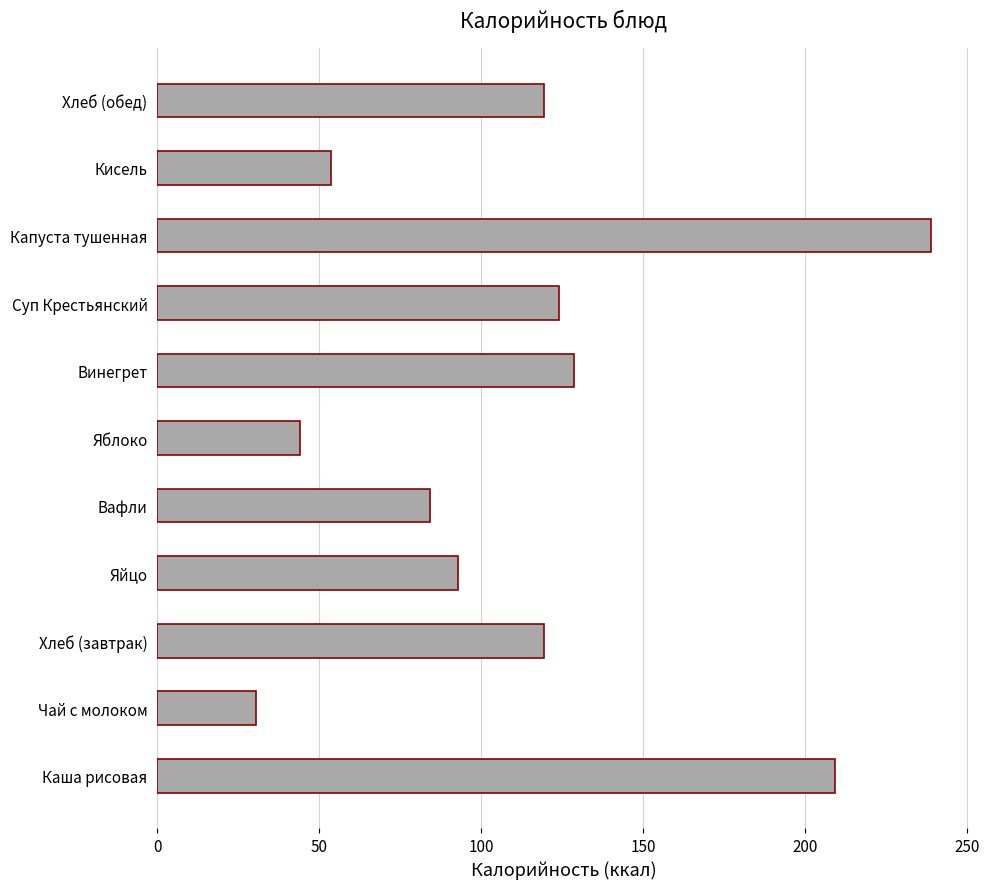

What is the difference between the second highest and second lowest values?

165.3